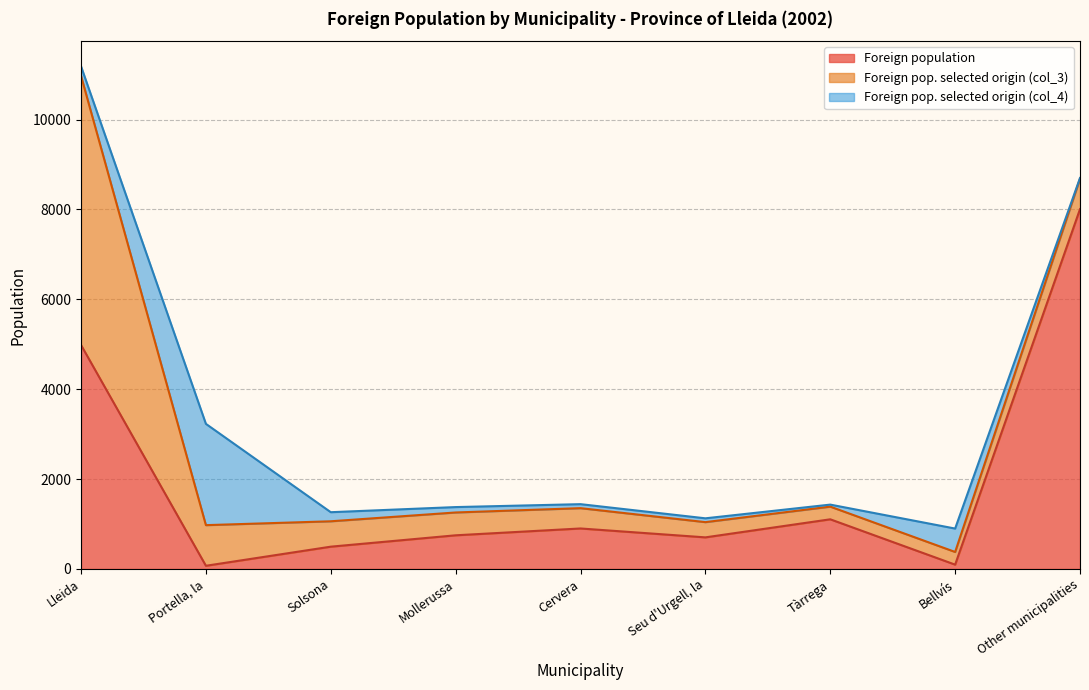

How many data points in Foreign population are less than 749?

4